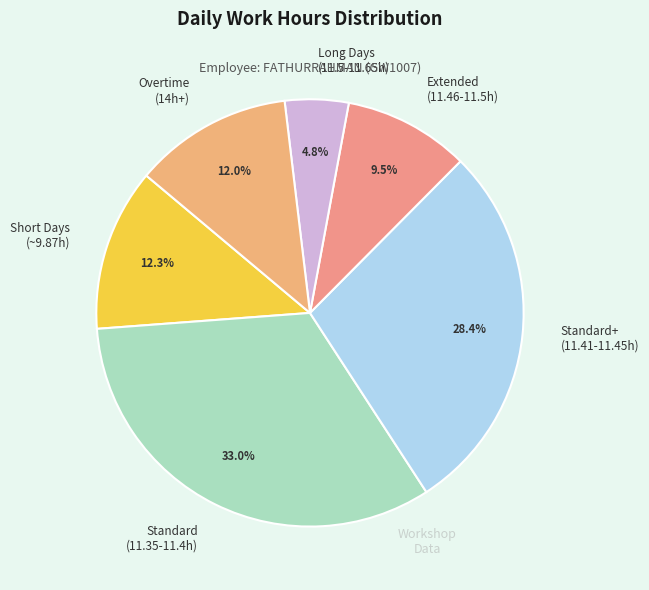

Is there any slice that represents more than half of the pie?

No